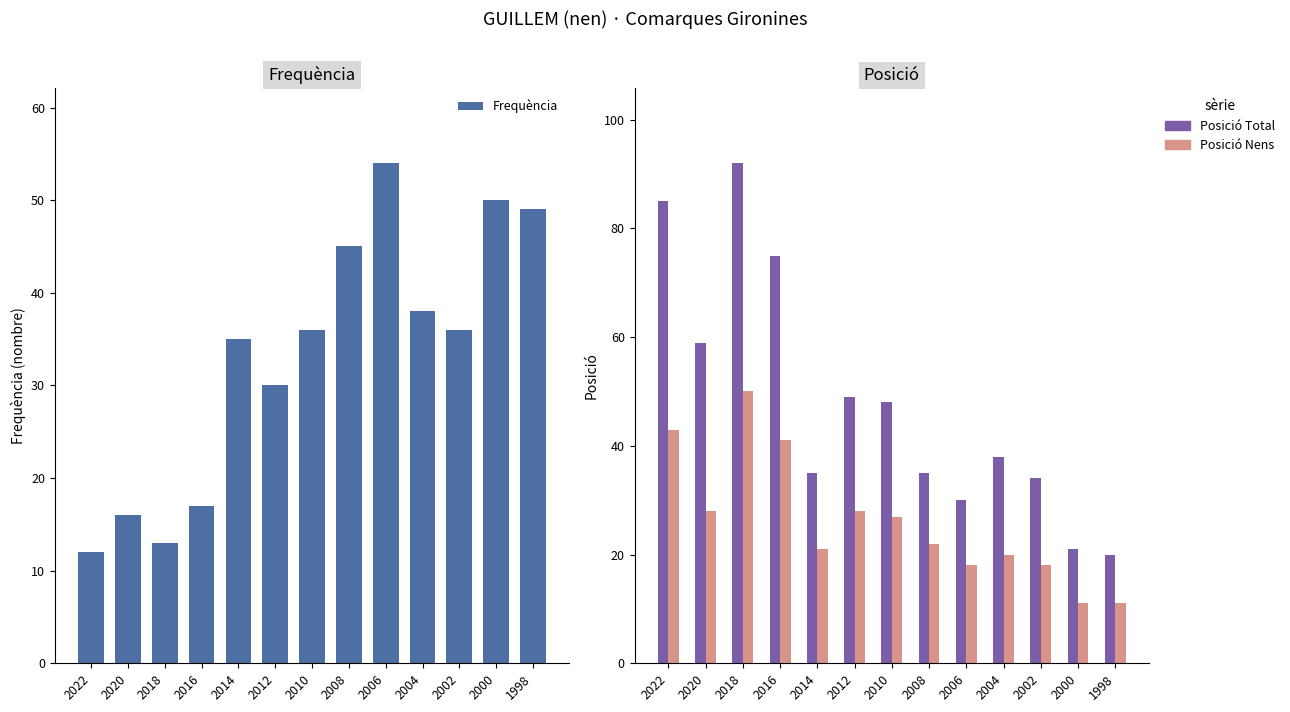

How many categories are shown in the chart?

13